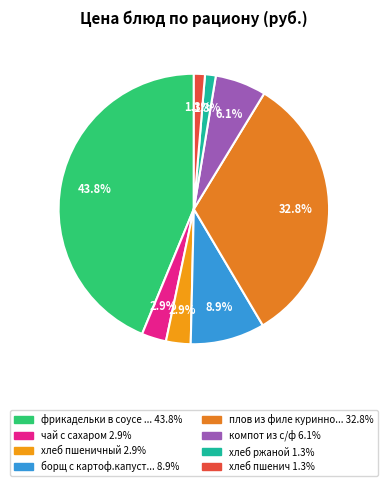

Count the number of slices in the pie.

8